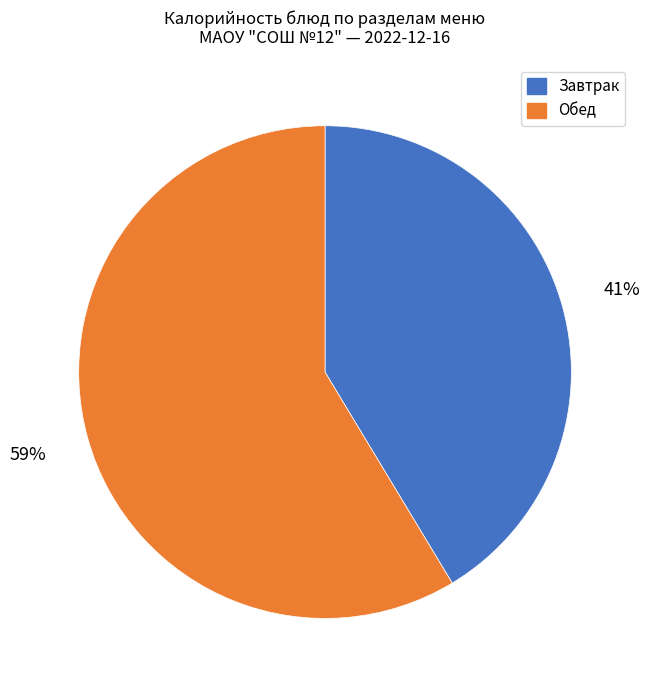

To the nearest percent, what is the average slice percentage?

50%